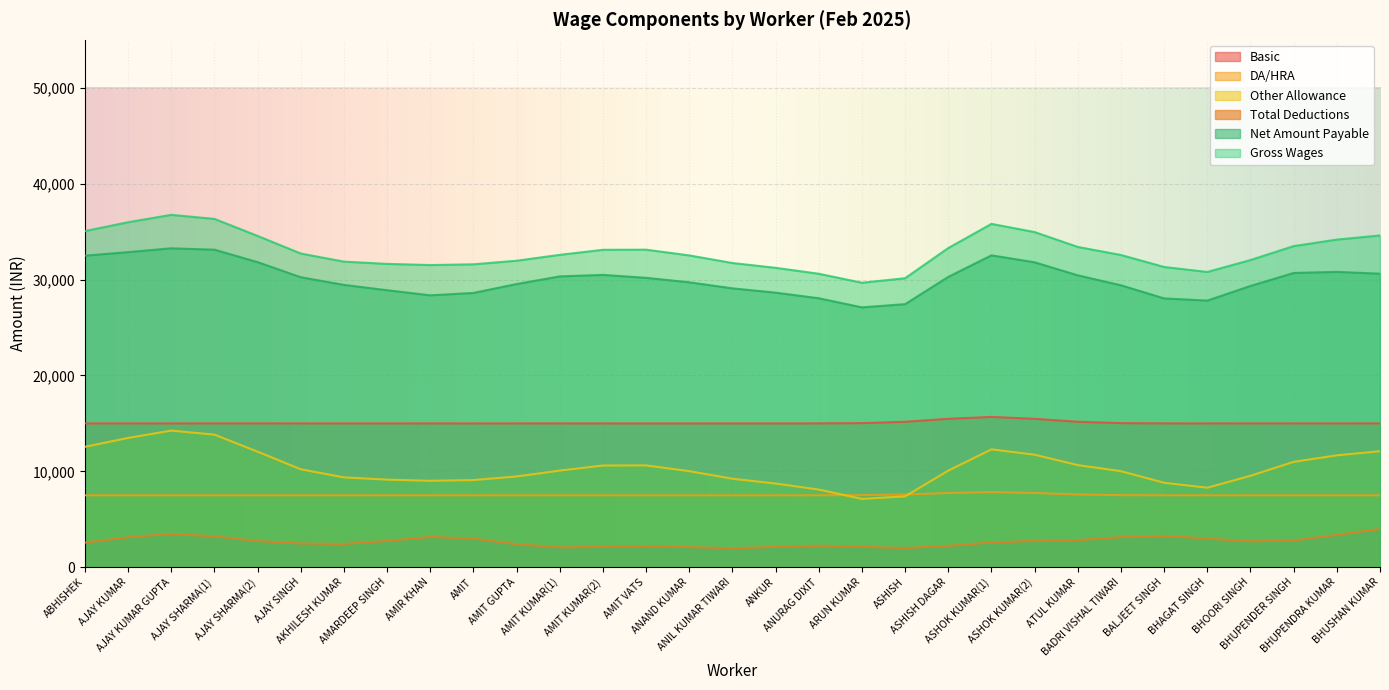

Where is the first local maximum for Total Deductions?

AJAY KUMAR GUPTA